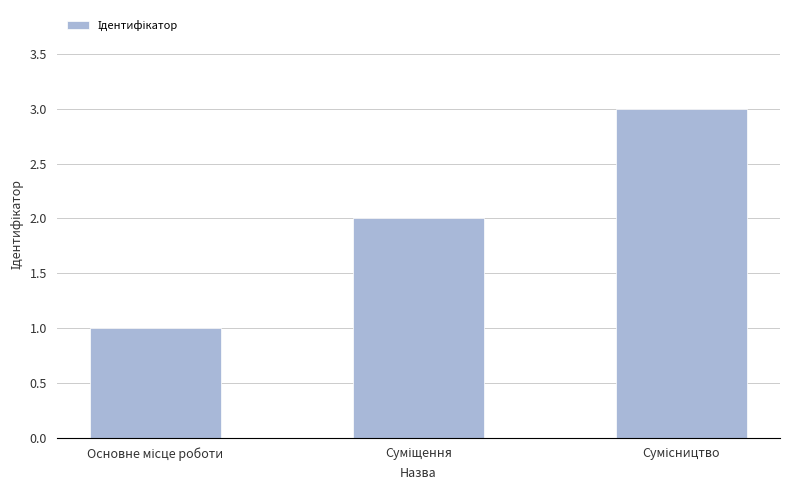

What is the maximum value shown in the chart?

3